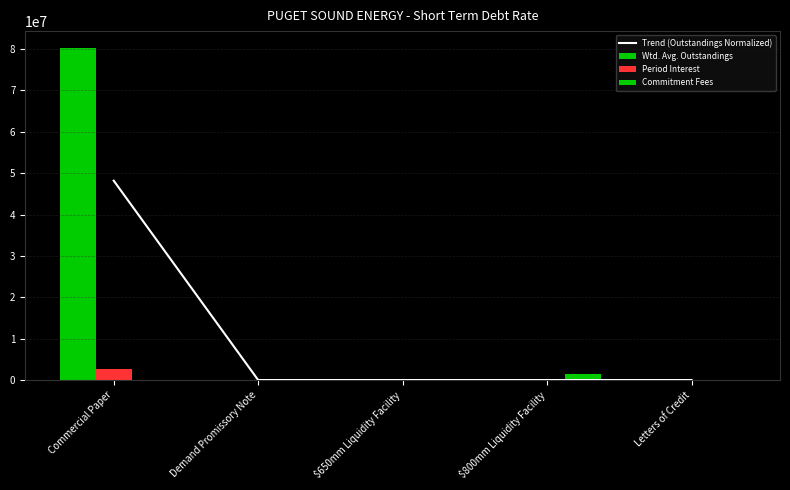

Rank the series at Demand Promissory Note from highest to lowest value.

Trend (Outstandings Normalized), Wtd. Avg. Outstandings, Period Interest, Commitment Fees